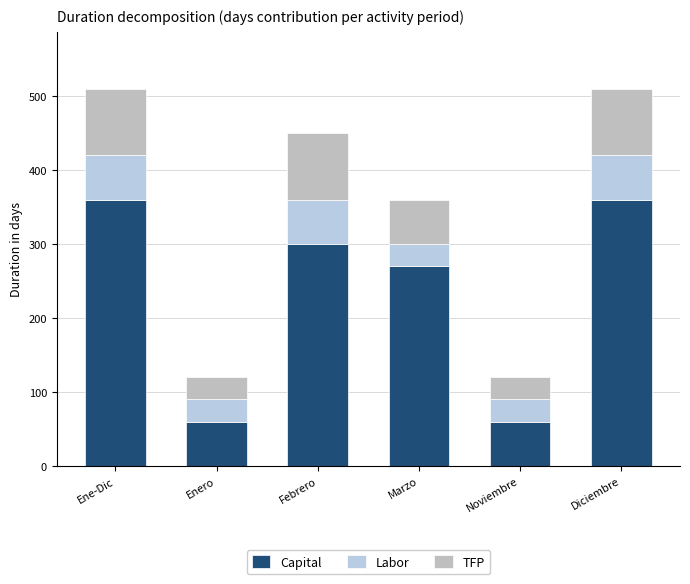

Where is Capital nearest to the value 210?

Marzo